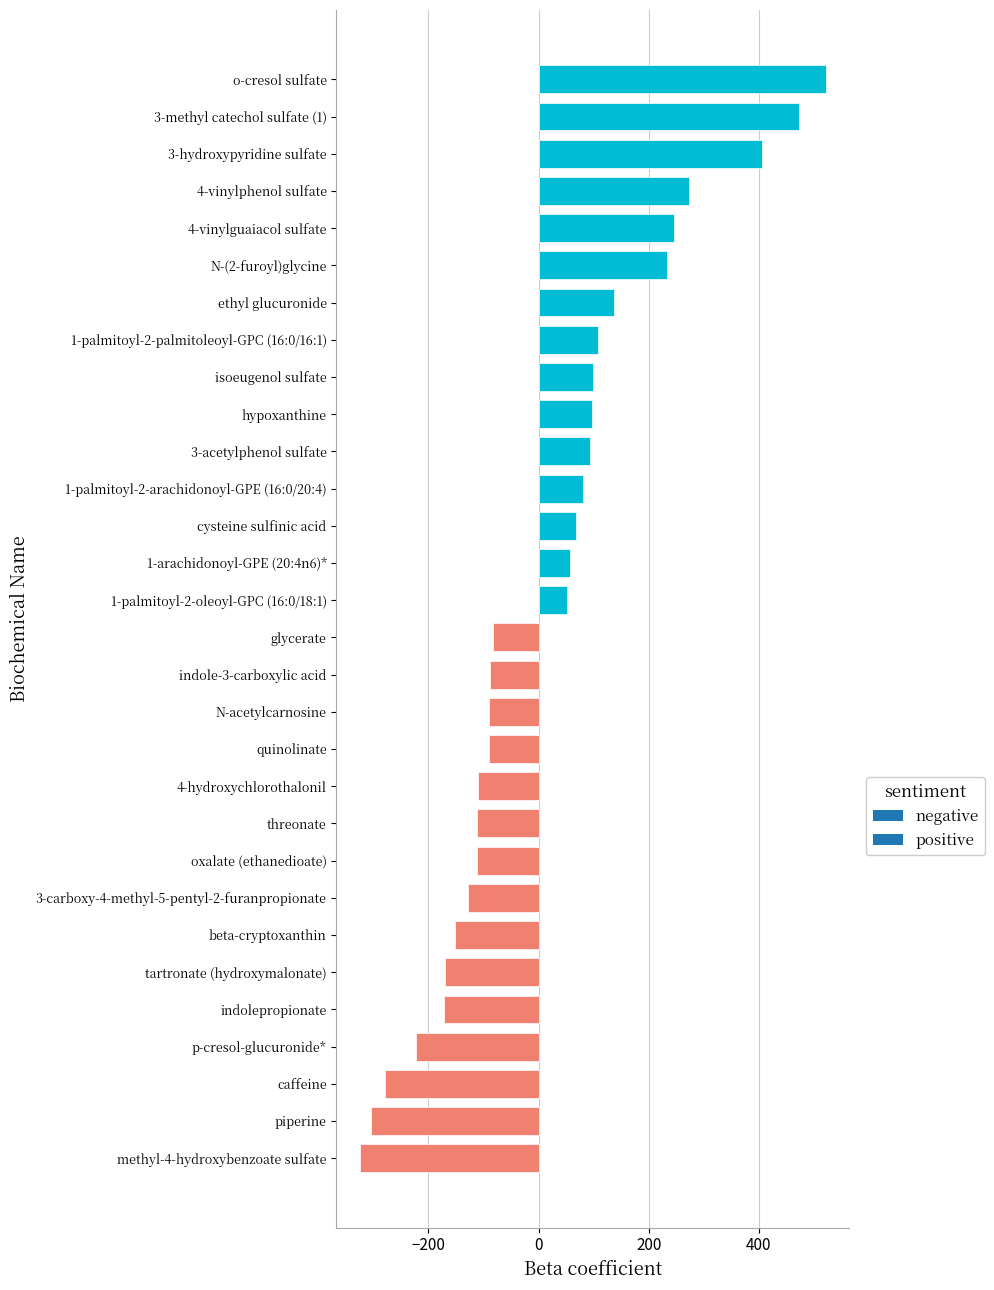

What is the change in value from 1-palmitoyl-2-oleoyl-GPC (16:0/18:1) to 3-hydroxypyridine sulfate?

+354.7